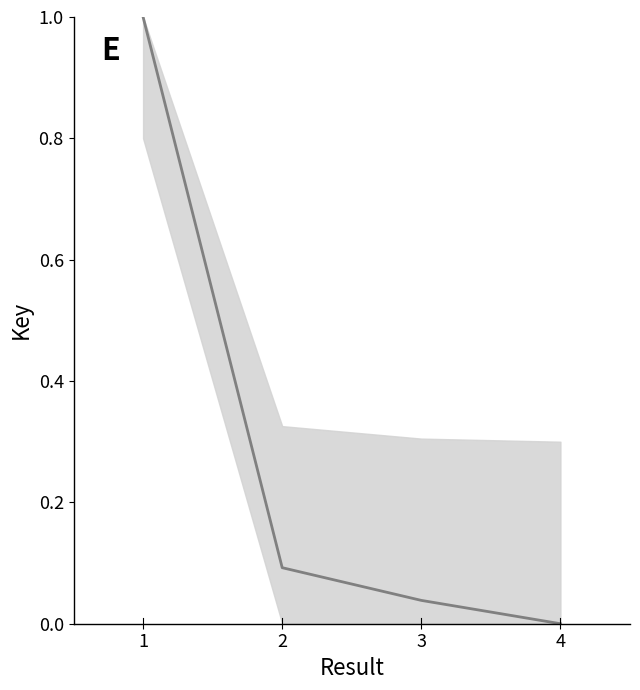

How many positive values are there?

3